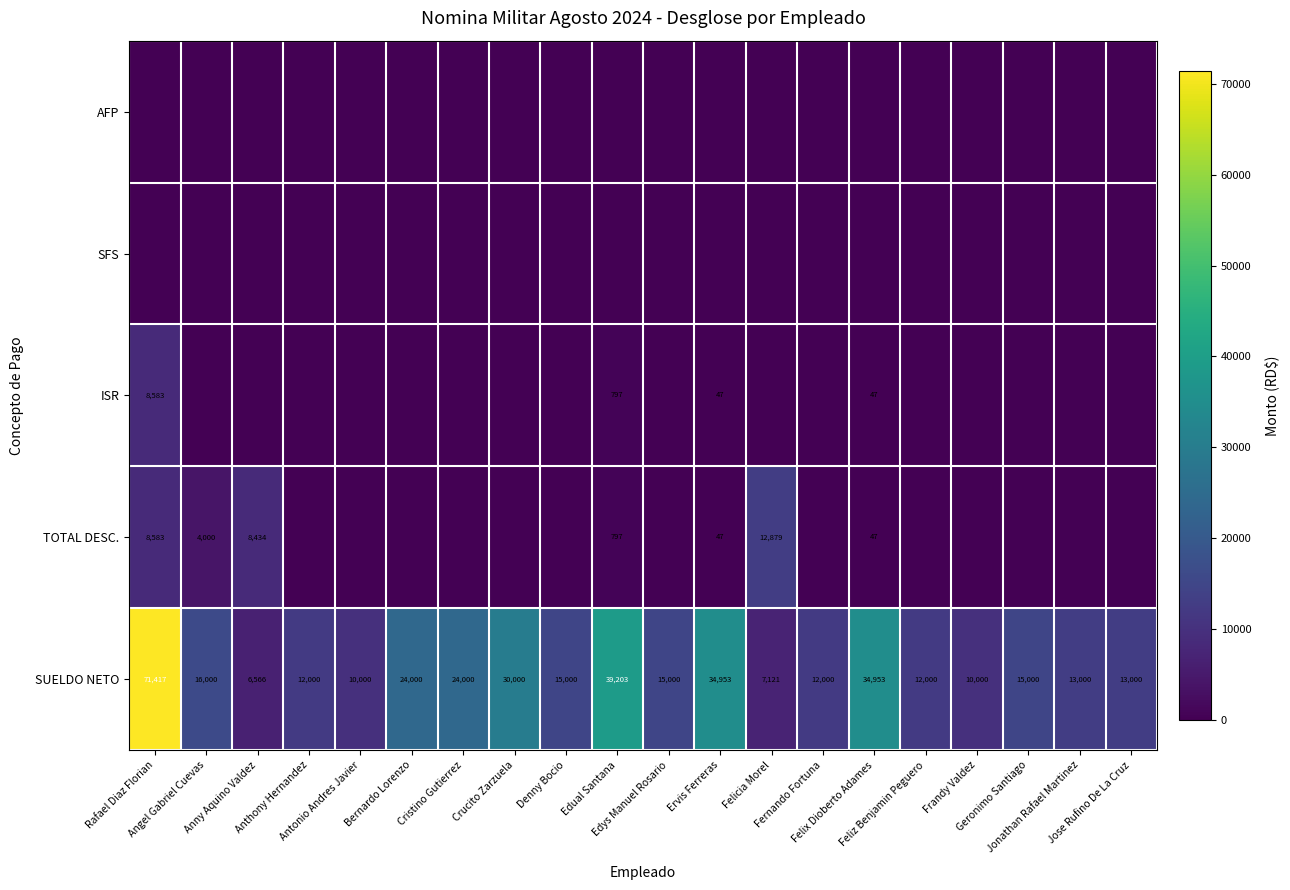

What is the greatest value displayed?

71417.1